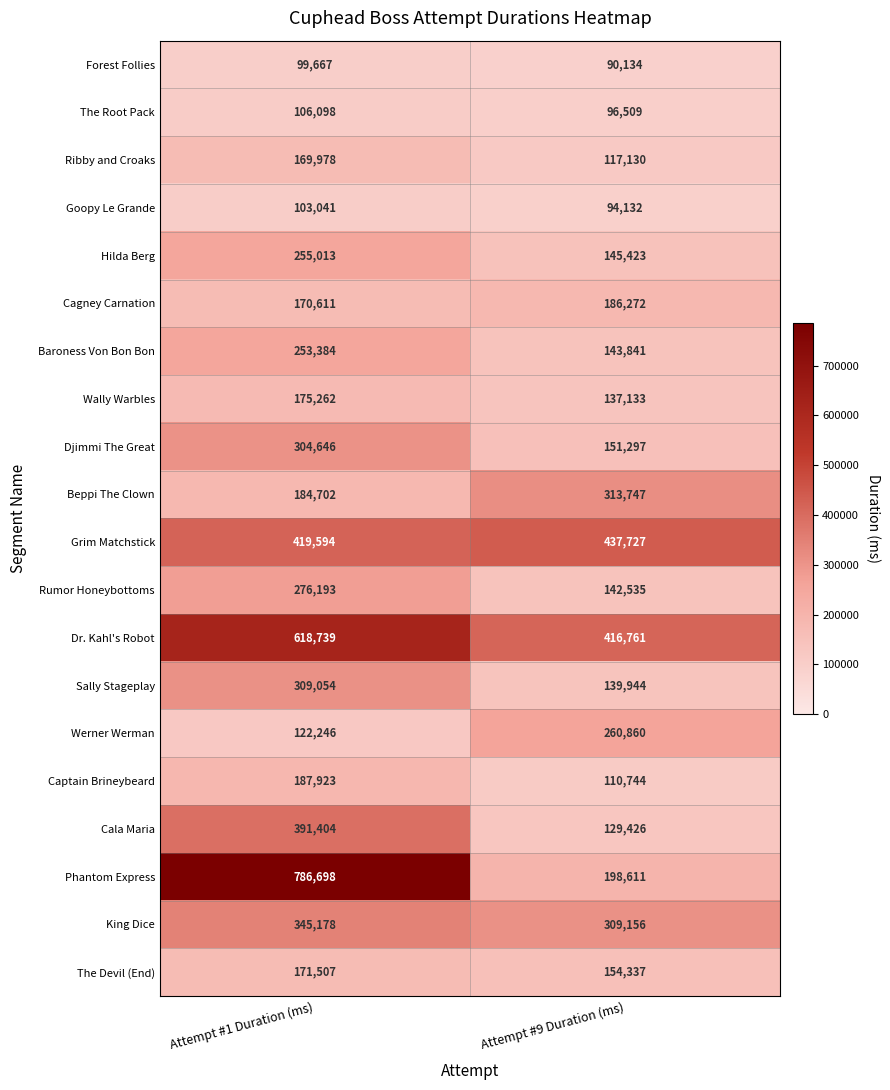

Between Attempt #1 Duration (ms) and Attempt #9 Duration (ms), which series saw the biggest shift?

Phantom Express